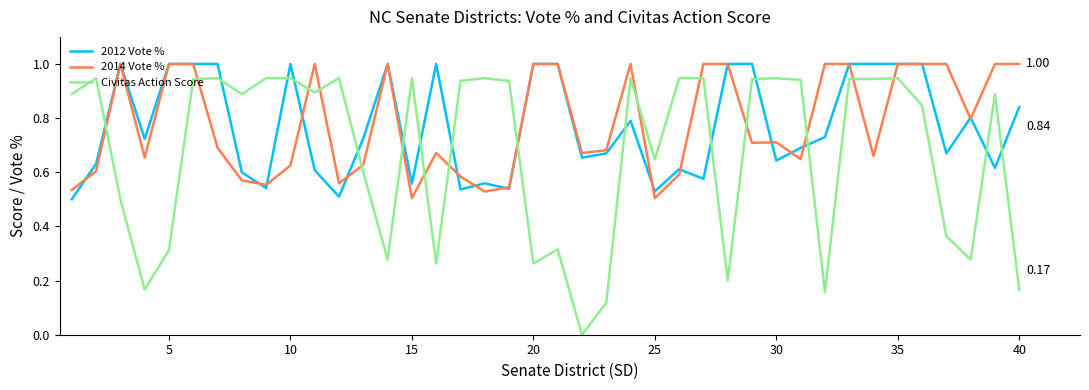

True or false: Civitas Action Score and 2014 Vote % intersect in this chart.

True